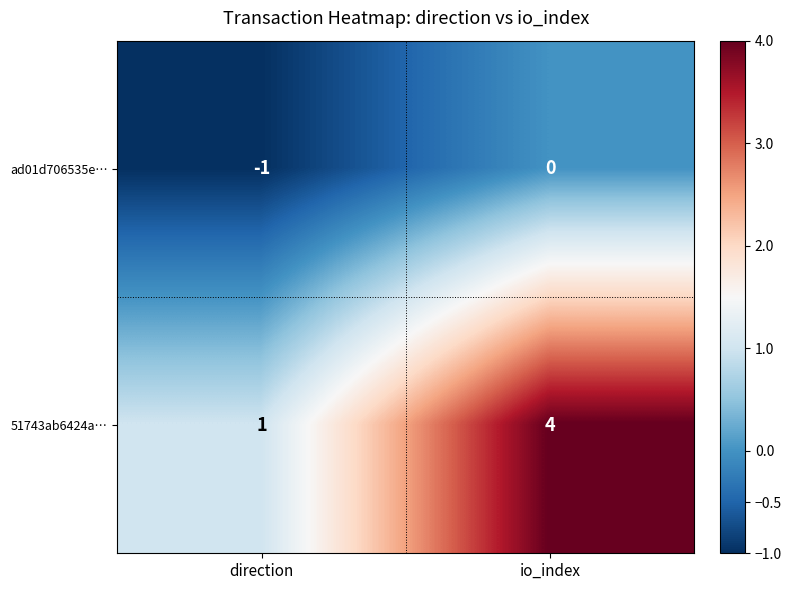

The 51743ab6424a… series shows 7 at io_index. True or false?

False